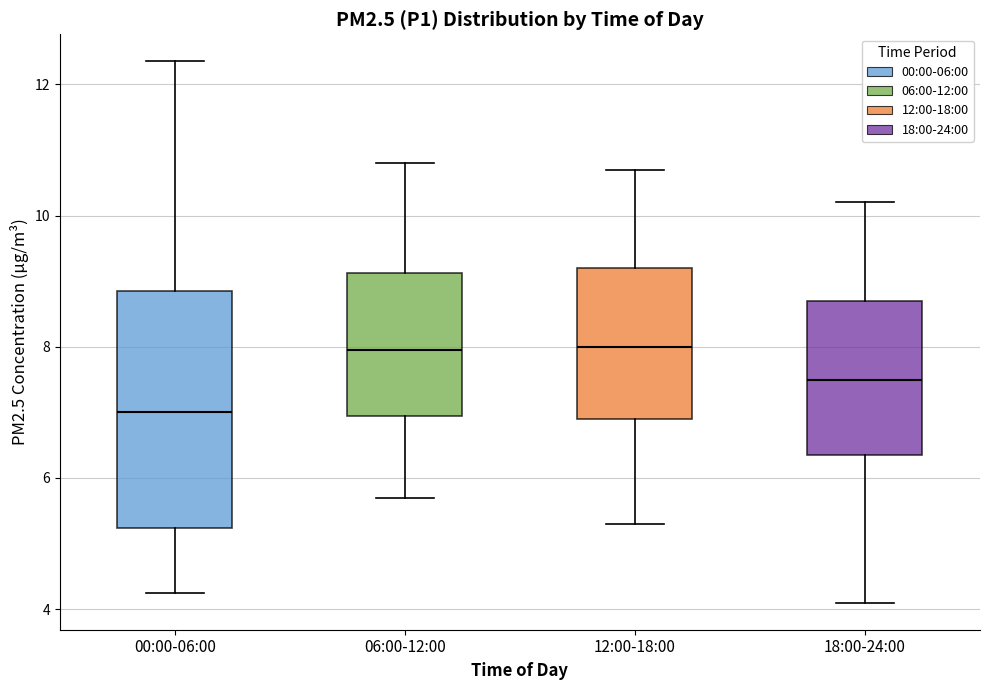

Reading left to right, transcribe this box plot: for each box, give where its median line is, the range the box spans, and where its two whiskers end, as read against the y-axis. The values are not printed on the chart, so give them approximately, as read against the axis.

00:00-06:00: median 7.0, box 5.2 to 8.8, whiskers 4.2 to 12.4
06:00-12:00: median 8.0, box 7.0 to 9.2, whiskers 5.8 to 10.8
12:00-18:00: median 8.0, box 7.0 to 9.2, whiskers 5.4 to 10.8
18:00-24:00: median 7.6, box 6.4 to 8.8, whiskers 4.2 to 10.2